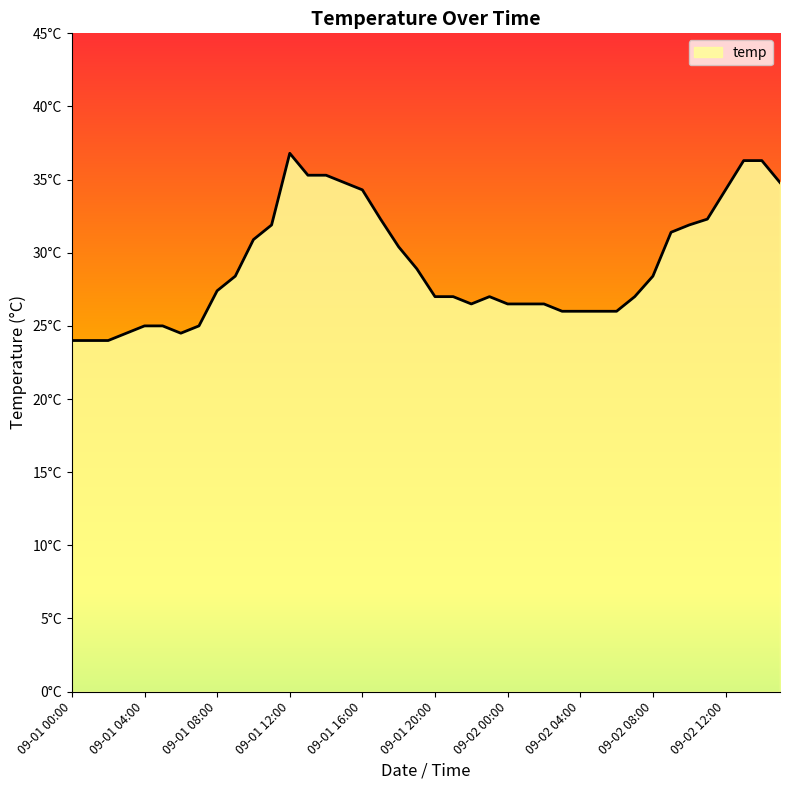

List the labels in order of value, largest first.

09-01 12:00, 09-02 13:00, 09-02 14:00, 09-01 13:00, 09-01 14:00, 09-01 15:00, 09-02 15:00, 09-01 16:00, 09-02 12:00, 09-01 17:00, 09-02 11:00, 09-01 11:00, 09-02 10:00, 09-02 09:00, 09-01 10:00, 09-01 18:00, 09-01 19:00, 09-01 09:00, 09-02 08:00, 09-01 08:00, 09-01 20:00, 09-01 21:00, 09-01 23:00, 09-02 07:00, 09-01 22:00, 09-02 00:00, 09-02 01:00, 09-02 02:00, 09-02 03:00, 09-02 04:00, 09-02 05:00, 09-02 06:00, 09-01 04:00, 09-01 05:00, 09-01 07:00, 09-01 03:00, 09-01 06:00, 09-01 00:00, 09-01 01:00, 09-01 02:00